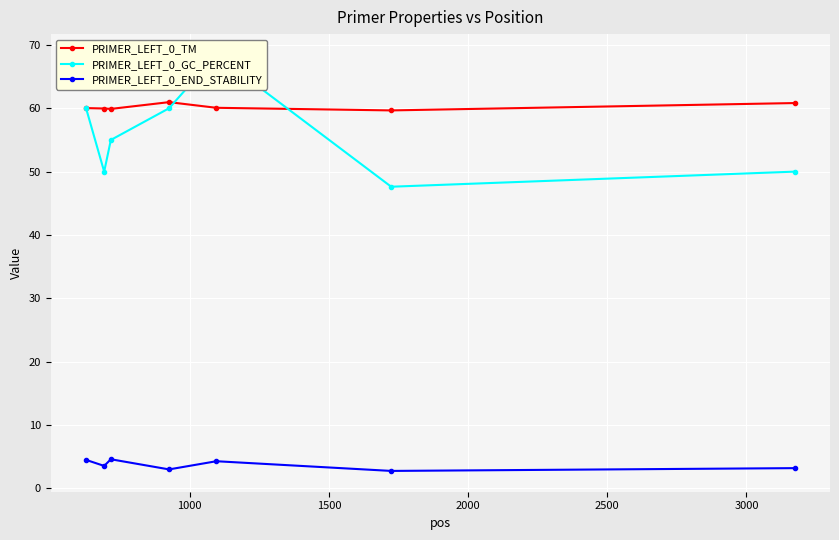

True or false: PRIMER_LEFT_0_END_STABILITY has more than 0 points higher than both neighbors.

True